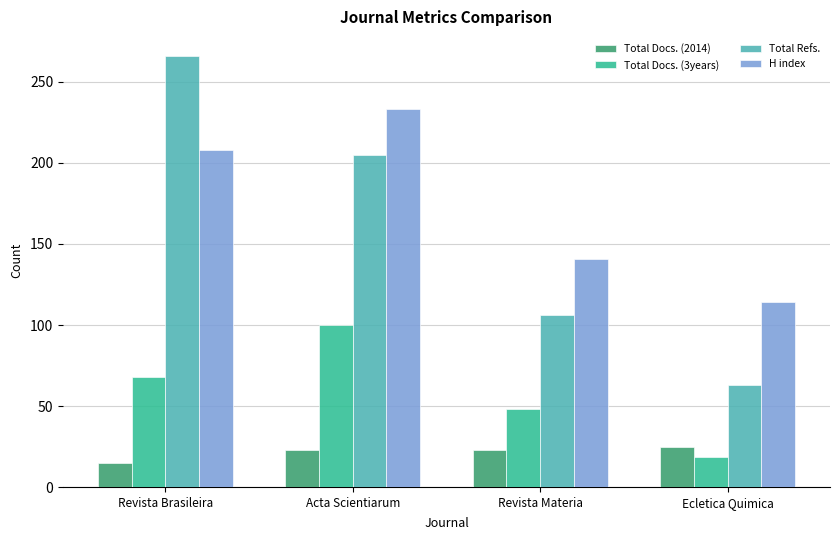

Reading left to right, transcribe all the data shown in this chart.

Total Docs. (2014): Revista Brasileira=15	Acta Scientiarum=23	Revista Materia=23	Ecletica Quimica=25
Total Docs. (3years): Revista Brasileira=68	Acta Scientiarum=100	Revista Materia=48	Ecletica Quimica=19
Total Refs.: Revista Brasileira=266	Acta Scientiarum=205	Revista Materia=106	Ecletica Quimica=63
H index: Revista Brasileira=208	Acta Scientiarum=233	Revista Materia=141	Ecletica Quimica=114